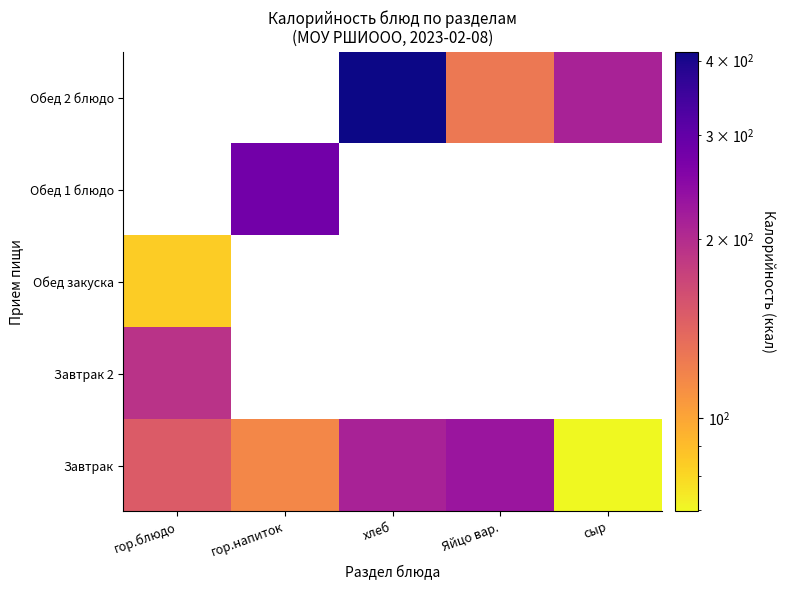

At how many categories does at least one series exceed 298?

1